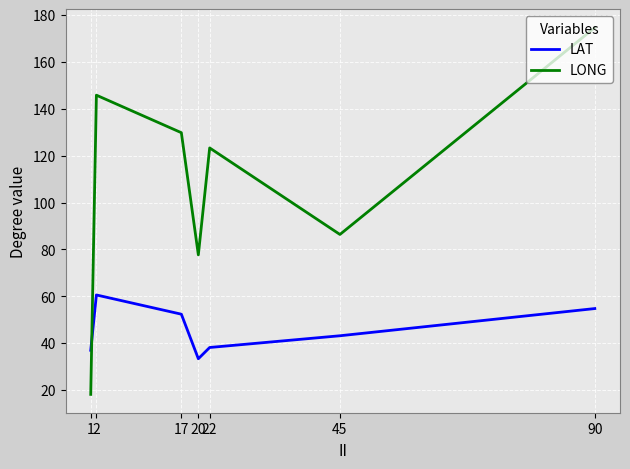

At 22, list the series in order from smallest to largest.

LAT, LONG